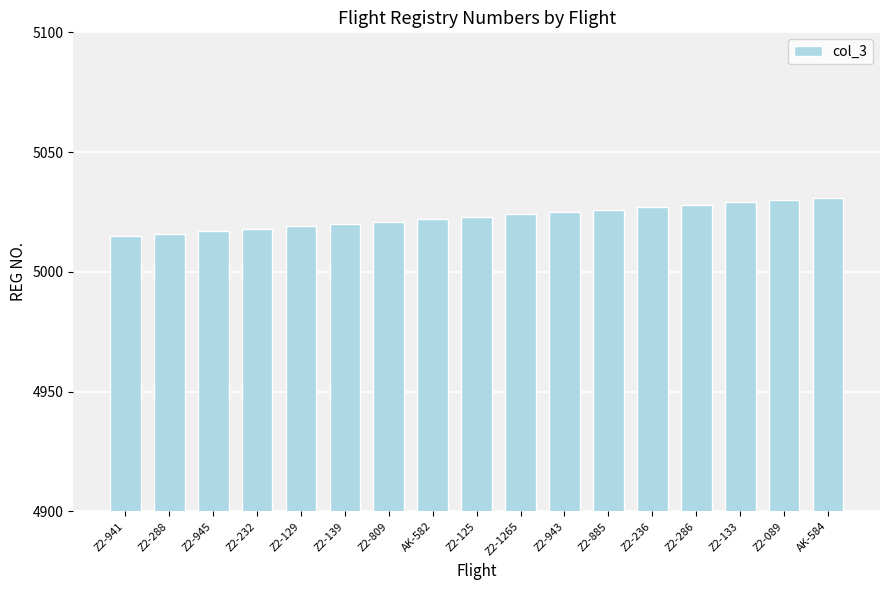

How many categories are shown in the chart?

17